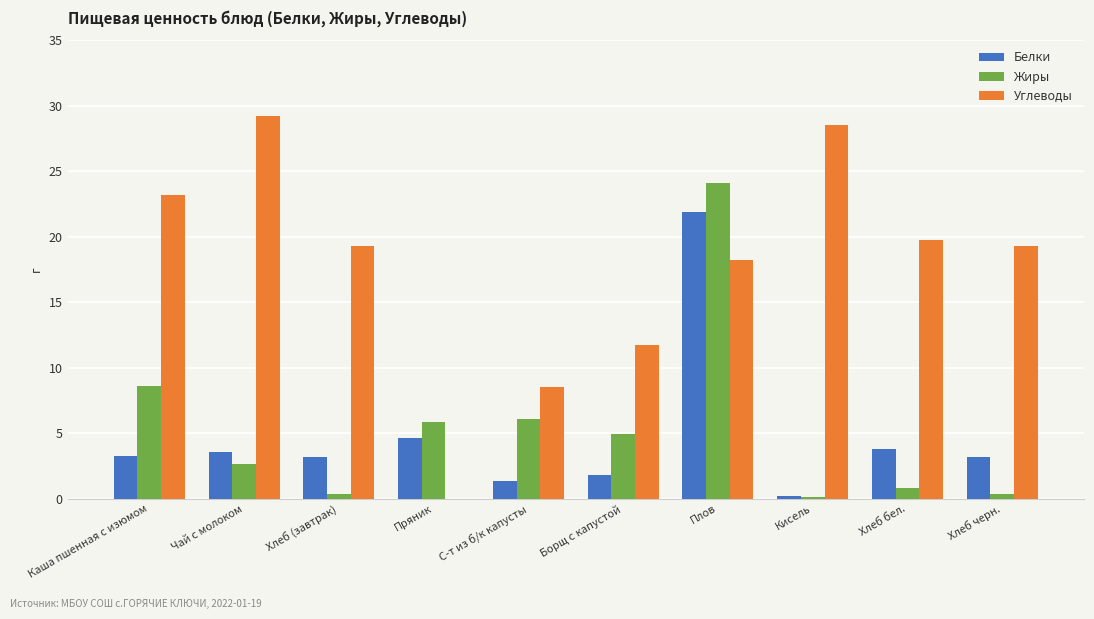

What is the spread (max minus min) of values at Каша пшенная с изюмом?

19.9